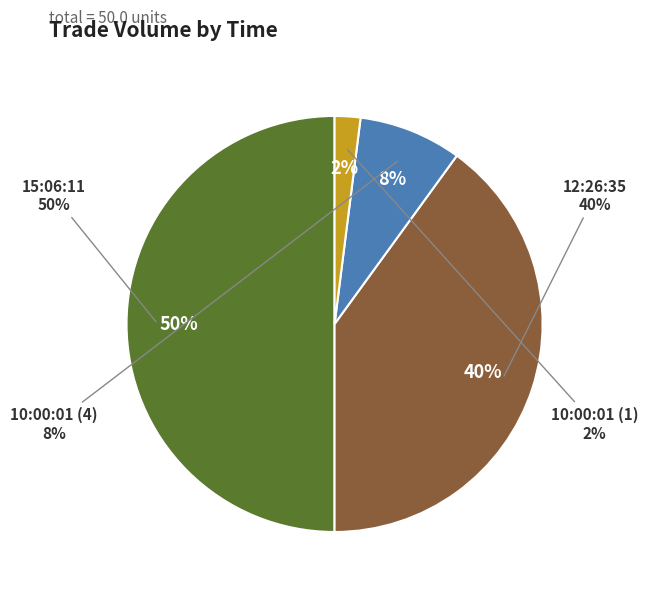

Which slice is the largest?

15:06:11